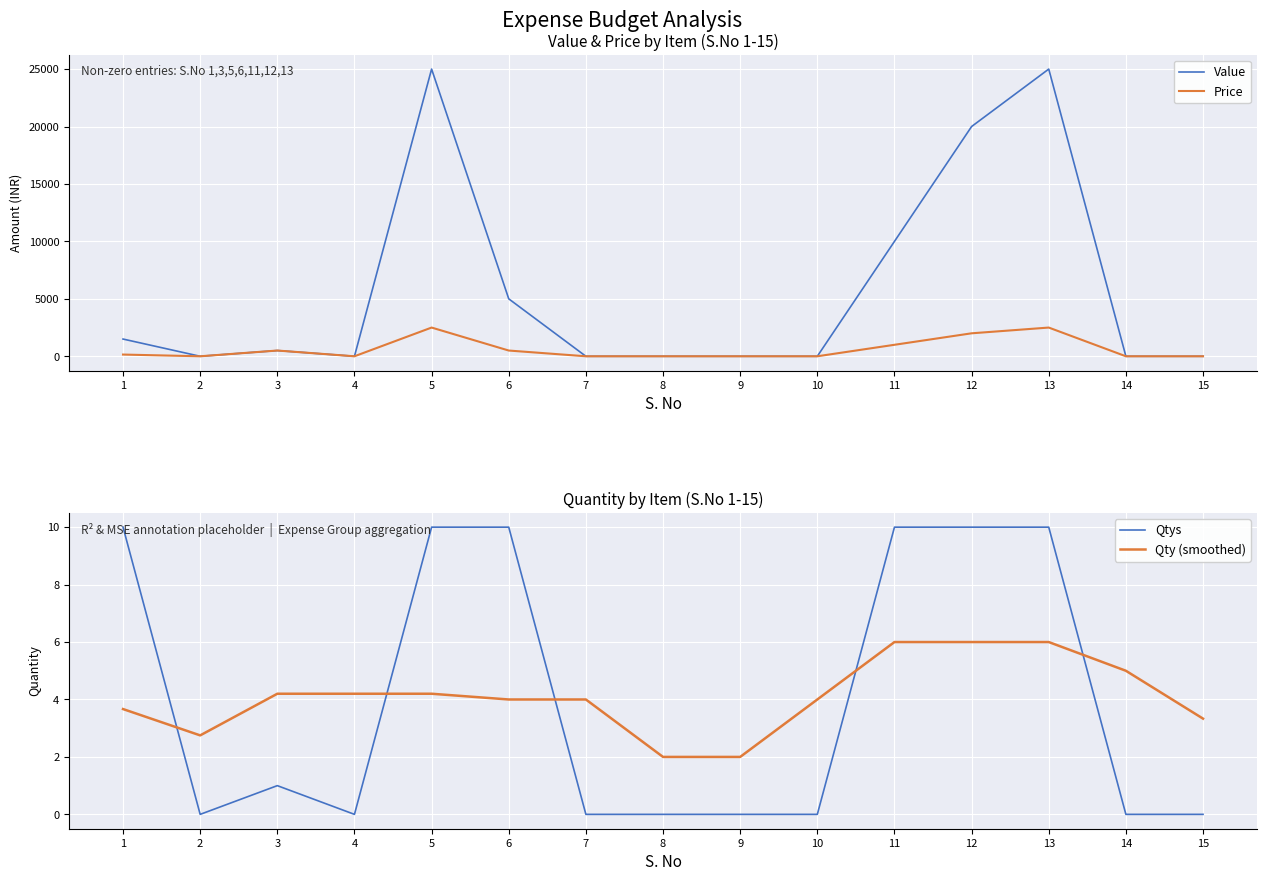

True or false: Qtys and Qty (smoothed) intersect in this chart.

True